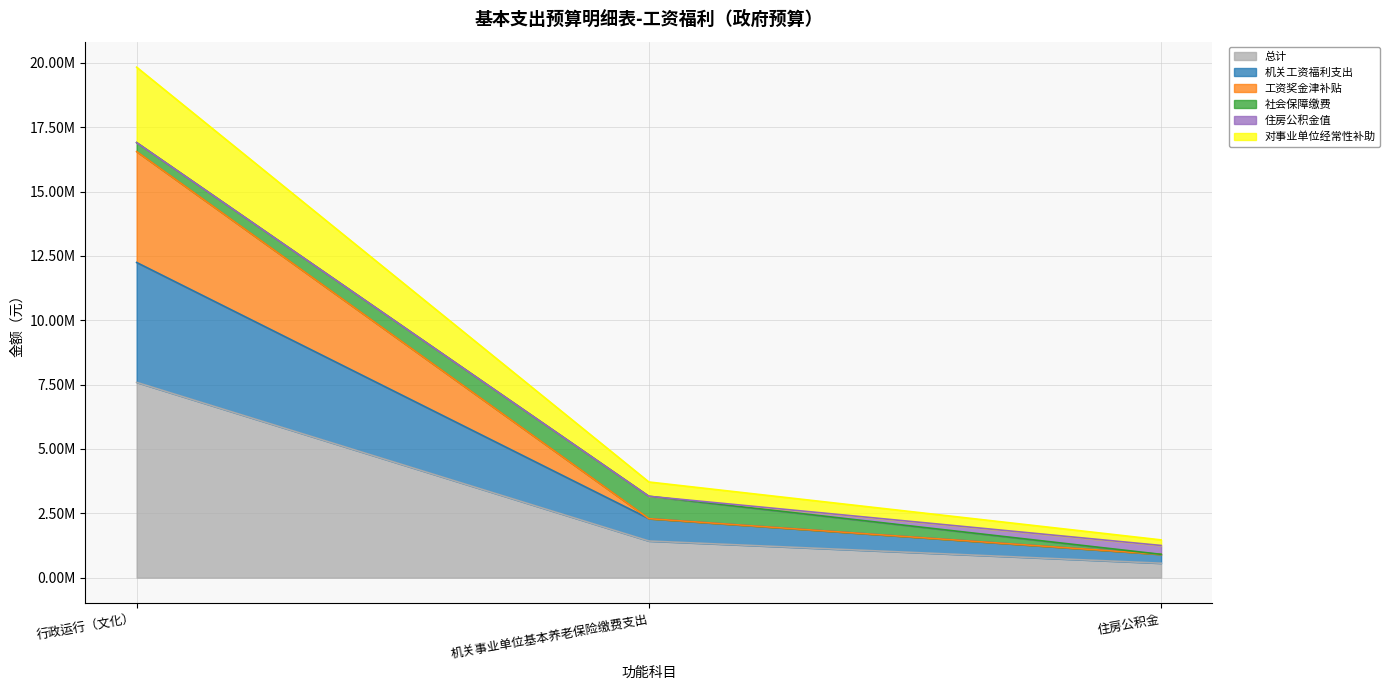

Does the chart have visible grid lines?

Yes